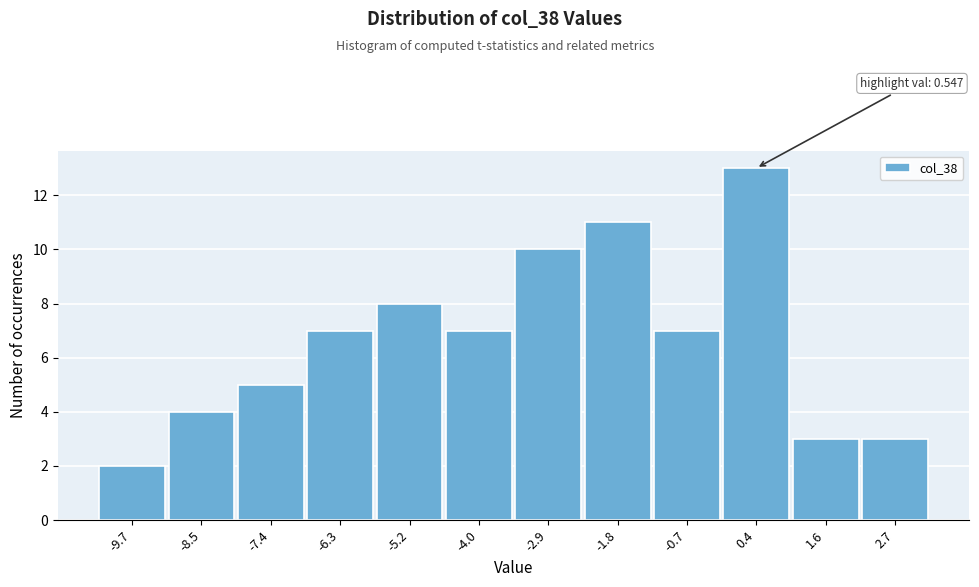

Reading left to right, what are all the values shown in this chart?

2	4	5	7	8	7	10	11	7	13	3	3